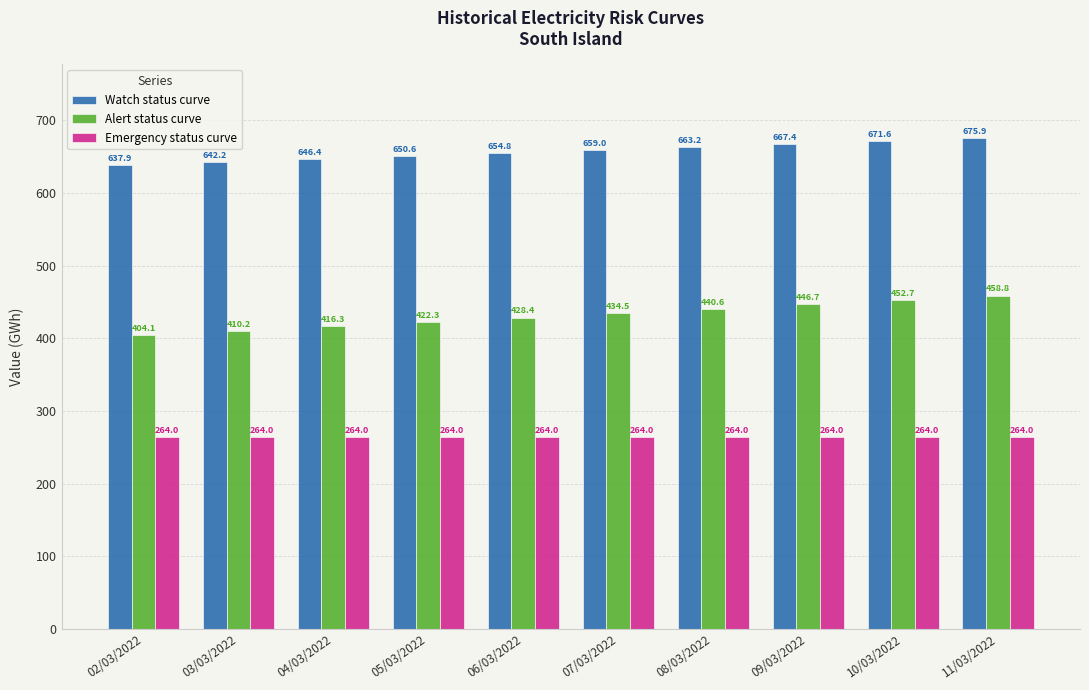

Is it true that Emergency status curve equals 377.9 at 09/03/2022?

False